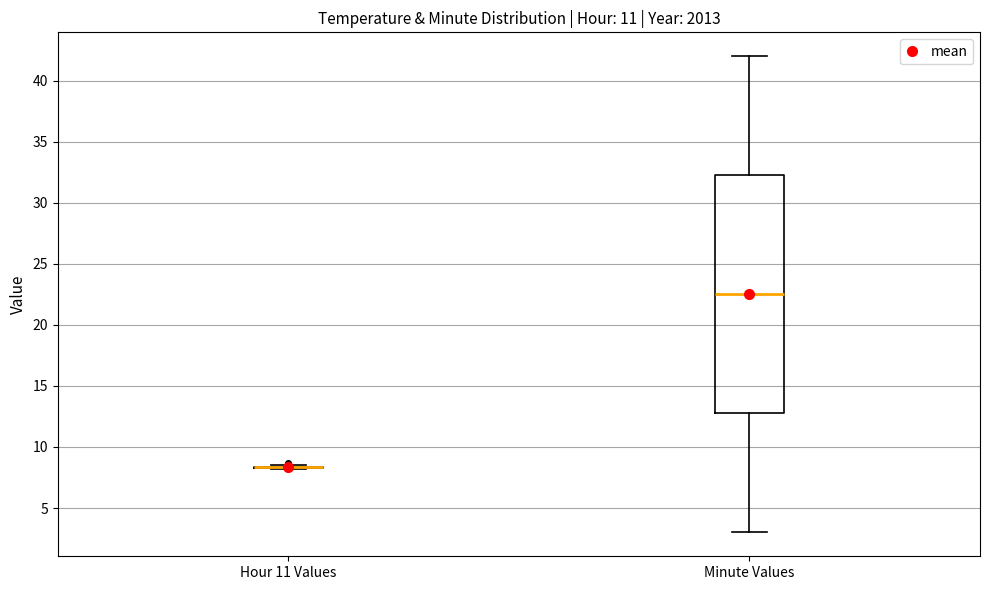

Which box is the tallest, from its lower edge to its upper edge?

Minute Values